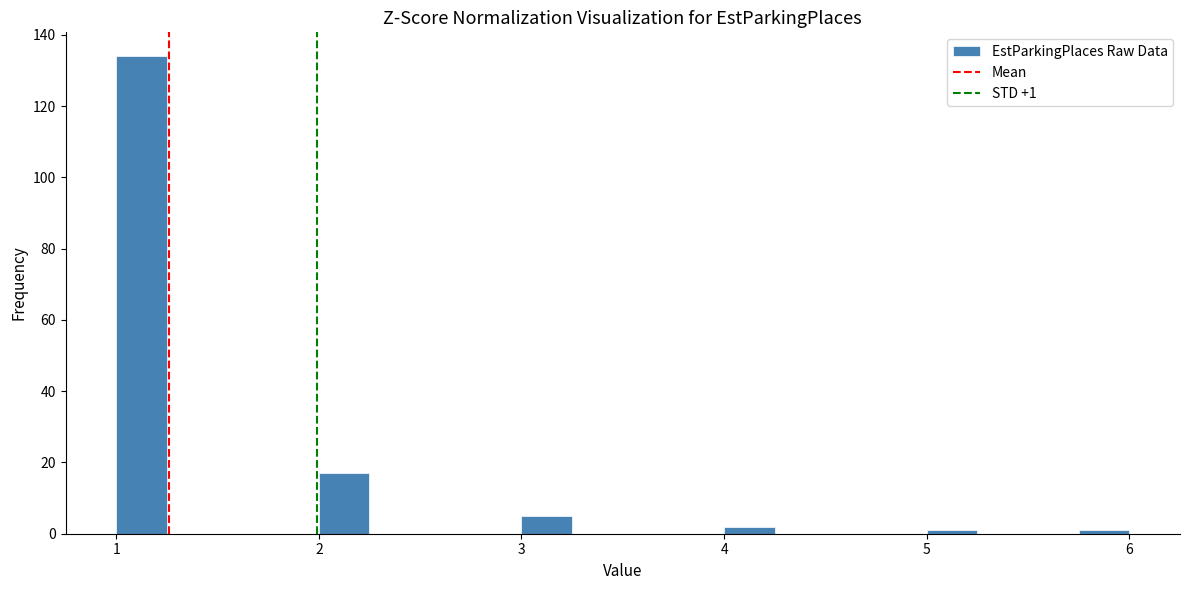

Read against the x-axis, roughly where is the centre of the tallest bar?

1.1